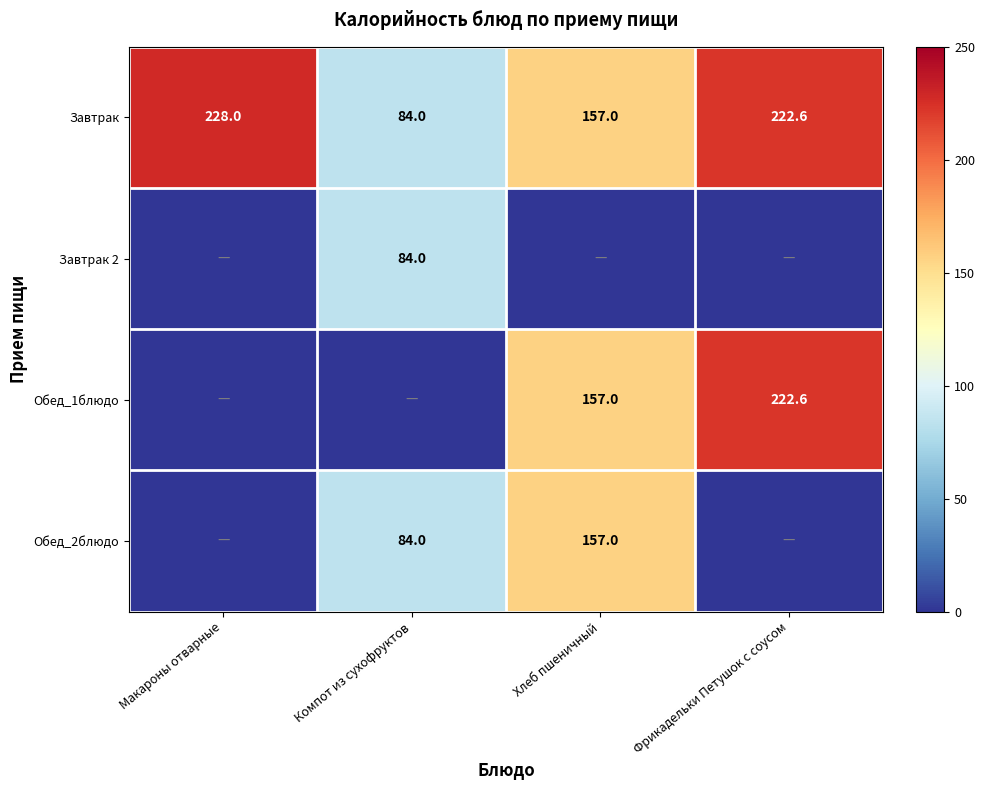

What is the maximum value for Завтрак?

228.0